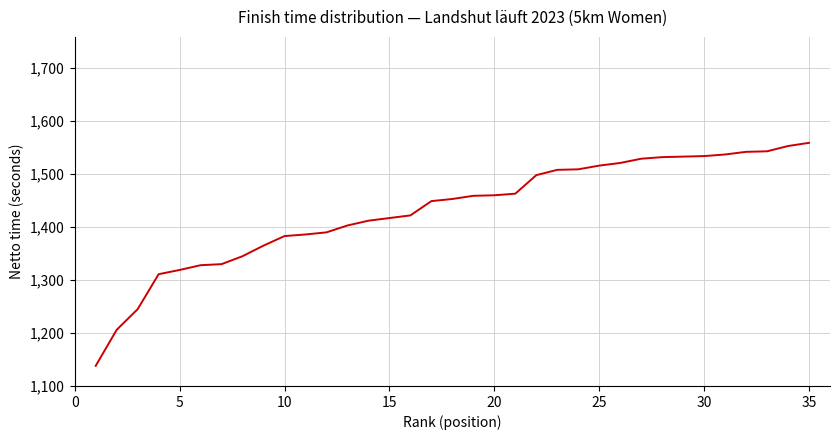

What is the greatest value displayed?

1559